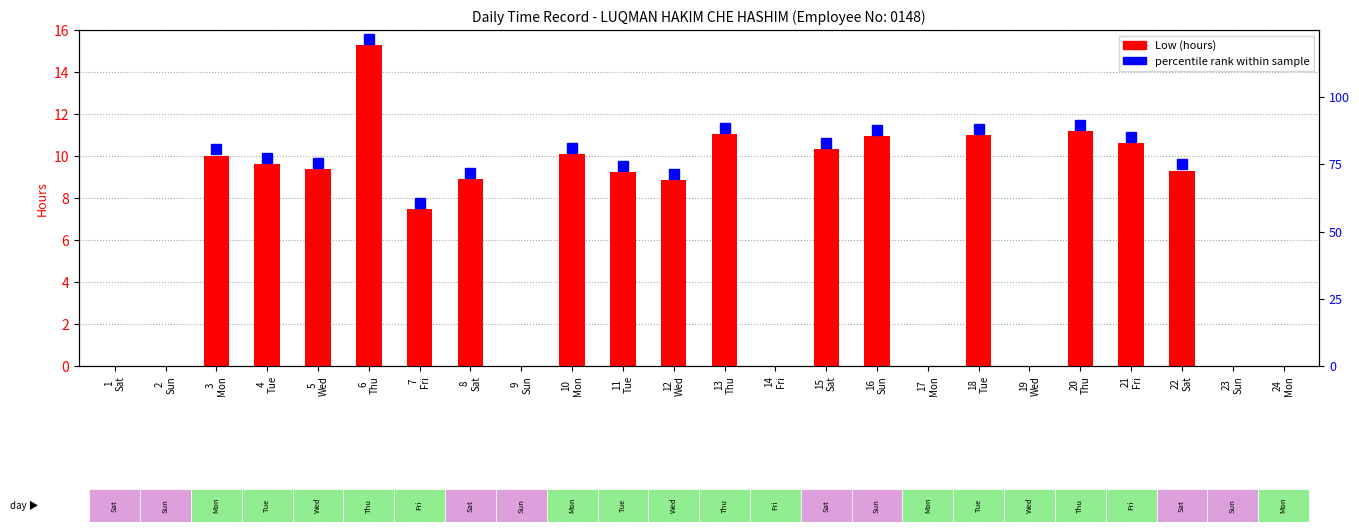

What is the change in value from 21
Fri to 22
Sat?

-1.3